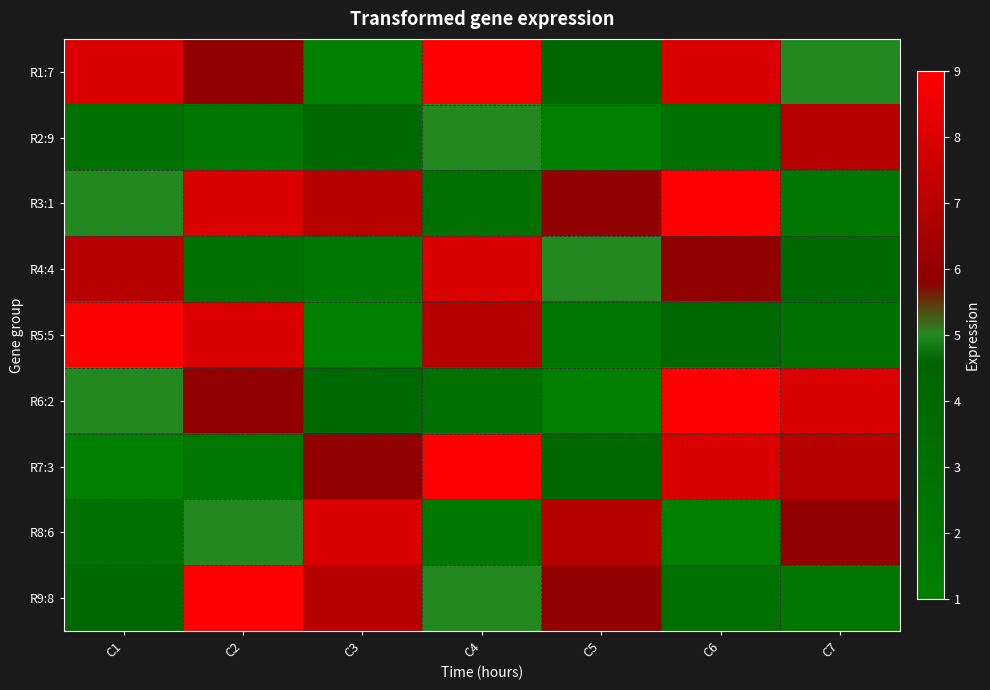

Which series changed the most between C3 and C4?

R1:7